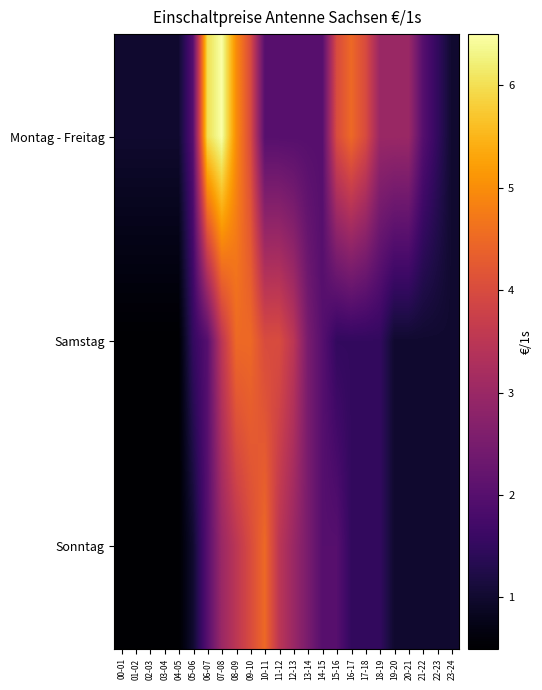

Which label corresponds to the smallest value in the chart?

00-01